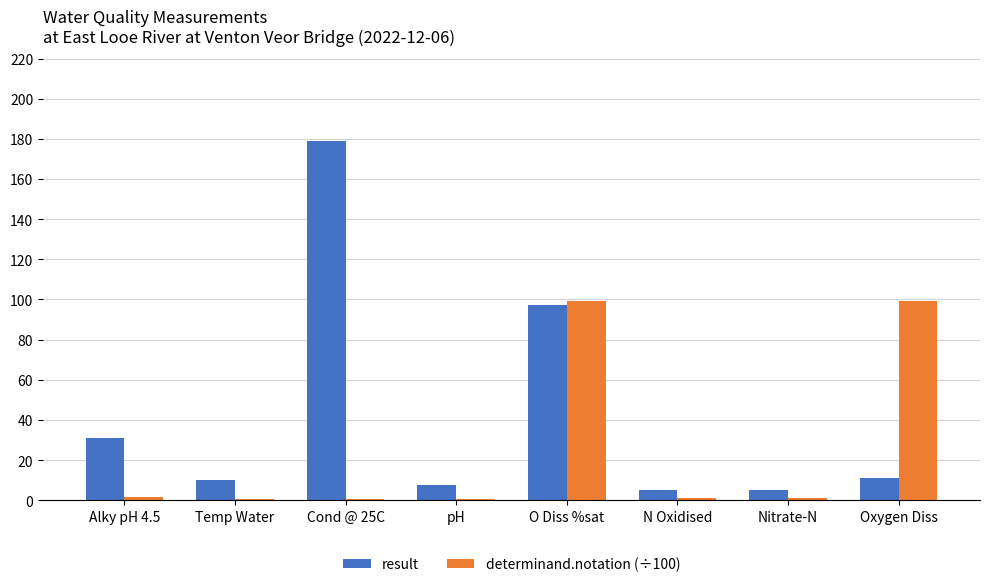

What is the greatest value displayed?

179.0